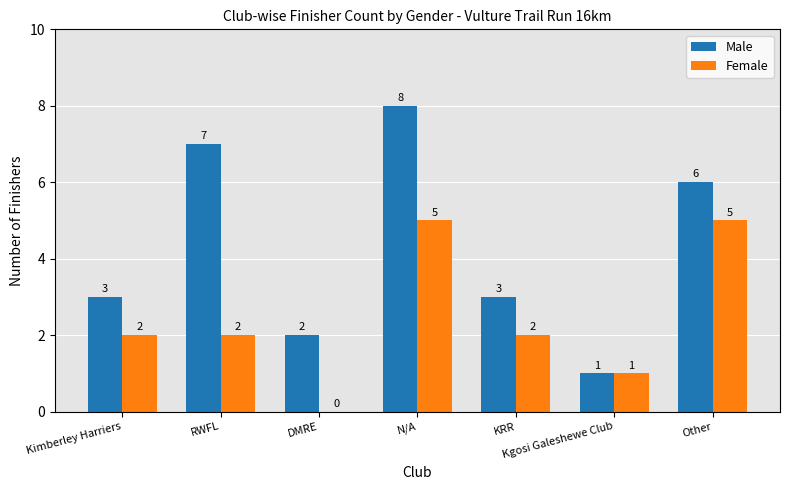

How many Female values are between 1 and 5?

6